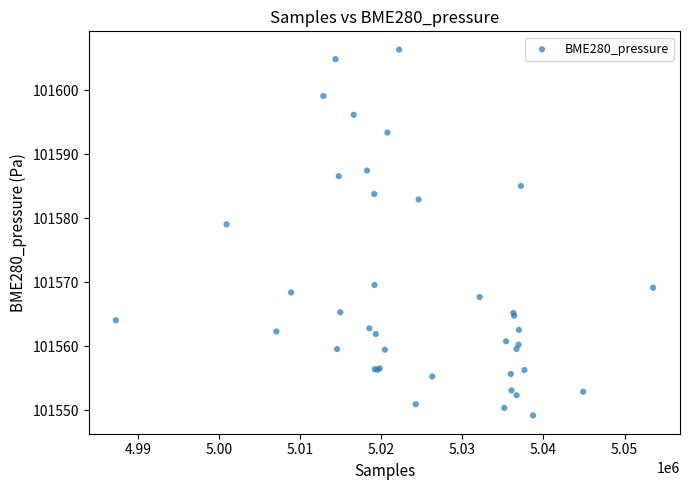

What Y value in the scatter plot is closest to 101577?

101579.0